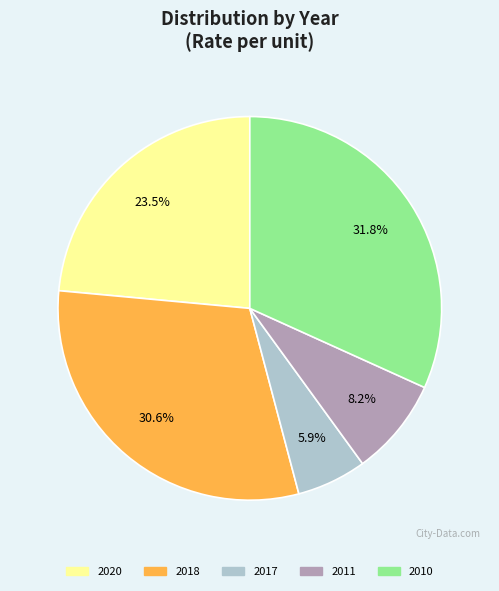

Is it true that 2010 is 32% of the pie?

True